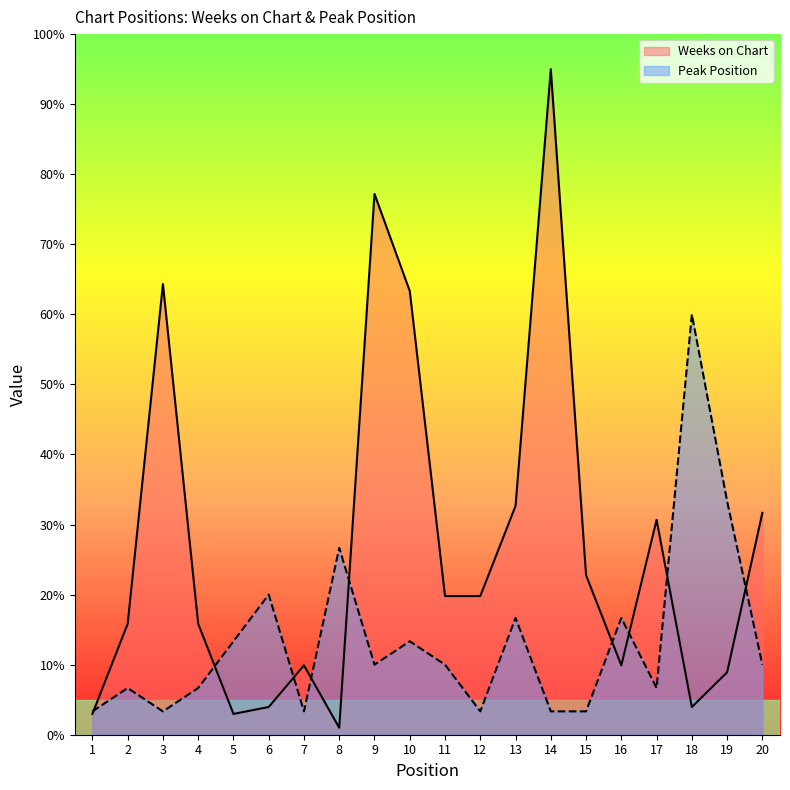

Which series ends up on top after the final intersection of Weeks on Chart and Peak Position?

Weeks on Chart